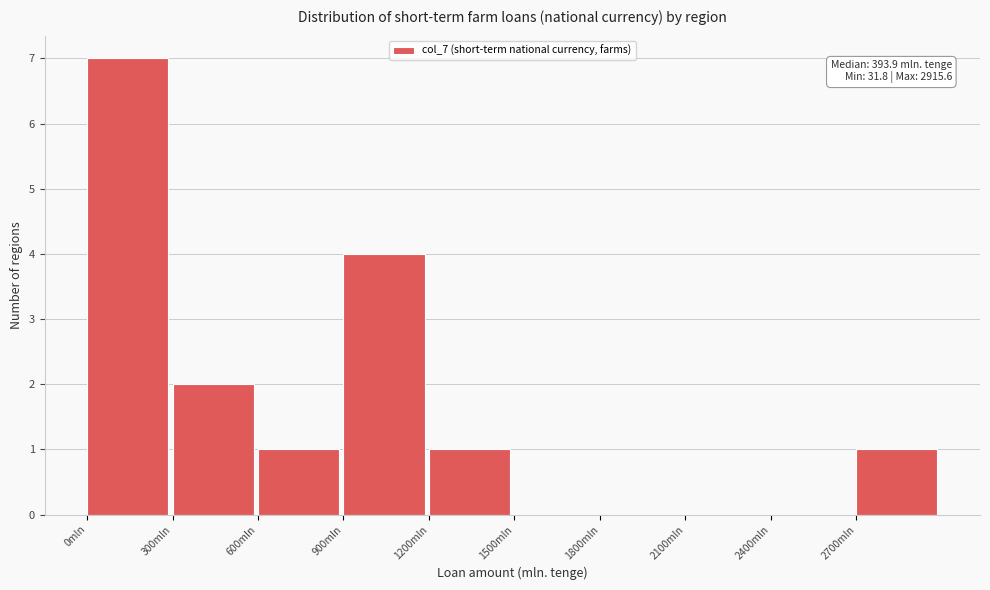

Over which range of the x-axis is the bar tallest?

0 to 300